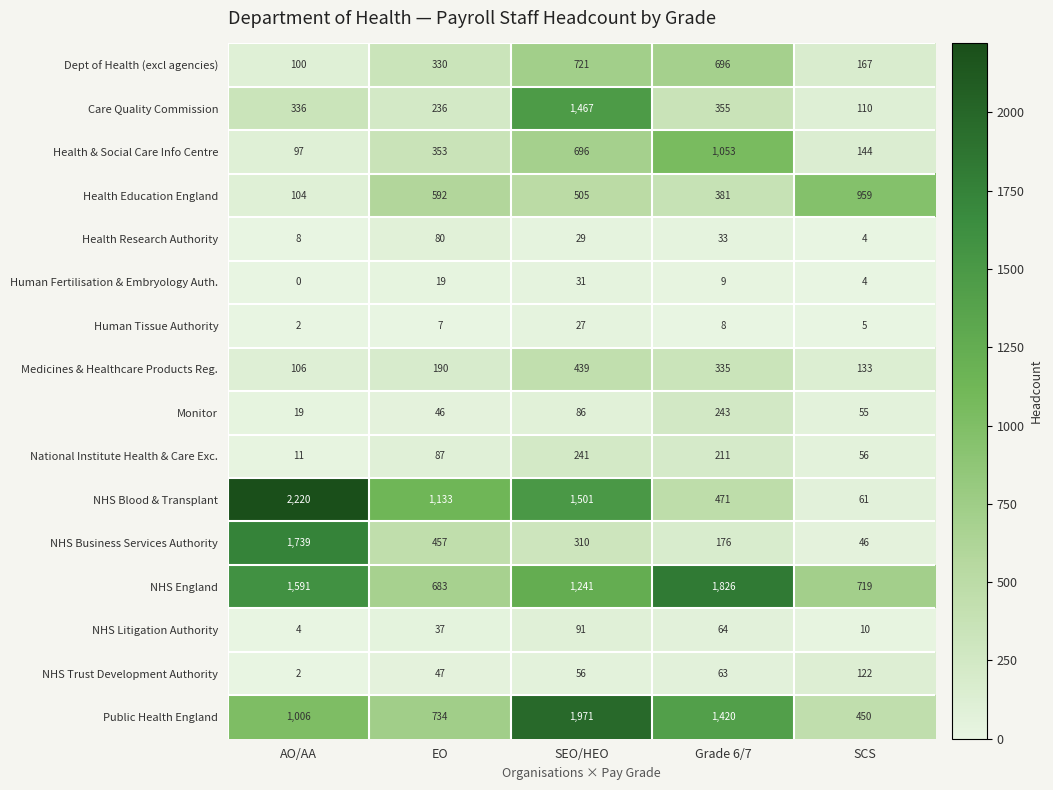

Count the number of categories in the chart.

5